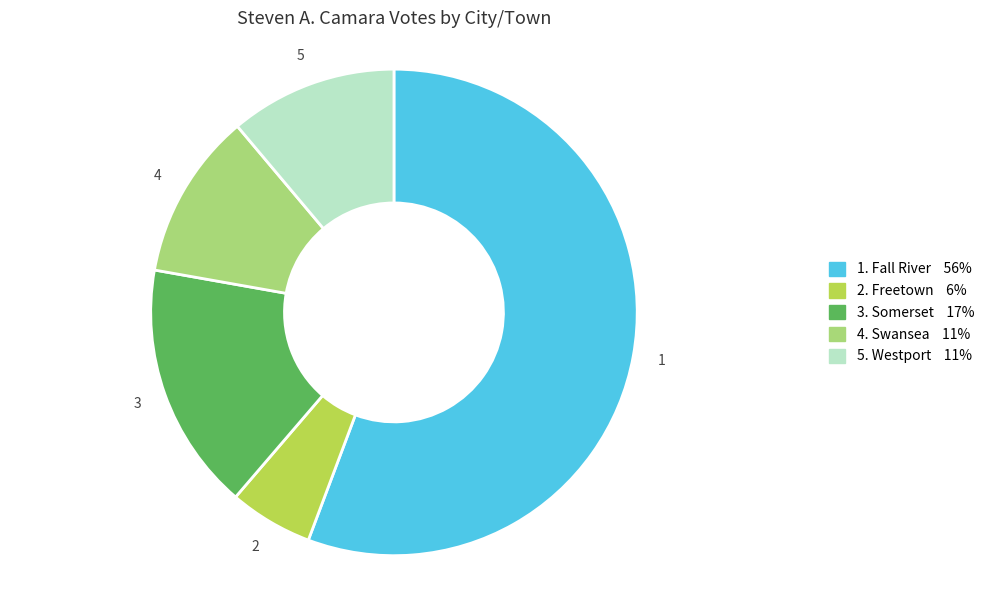

Is there any slice that represents more than half of the pie?

Yes